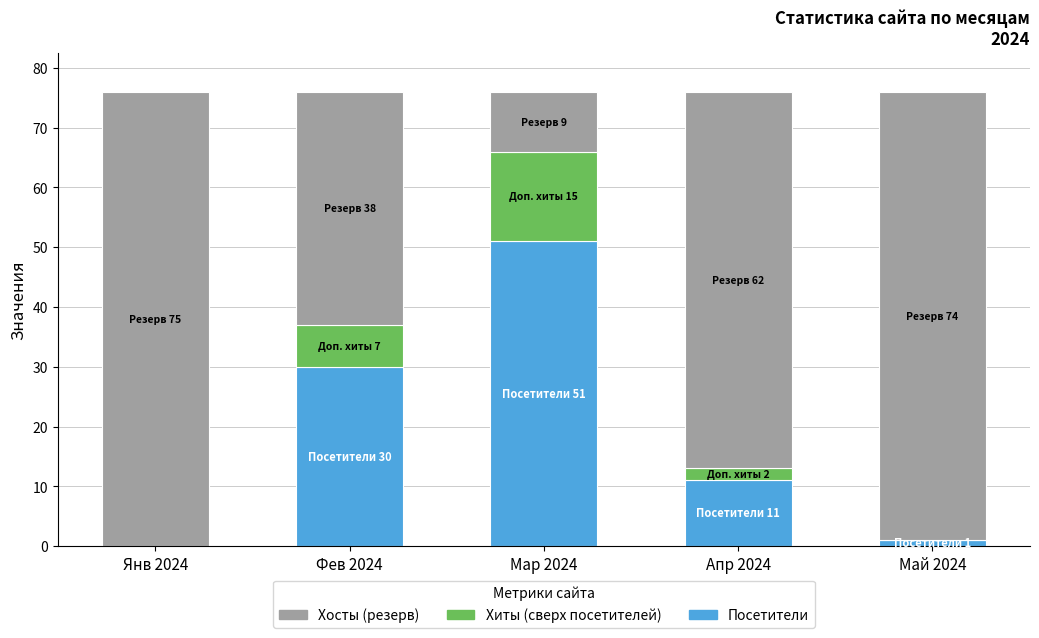

Reading left to right, list the values for the Посетители series.

Янв 2024=0.0	Фев 2024=30.0	Мар 2024=51.0	Апр 2024=11.0	Май 2024=1.0